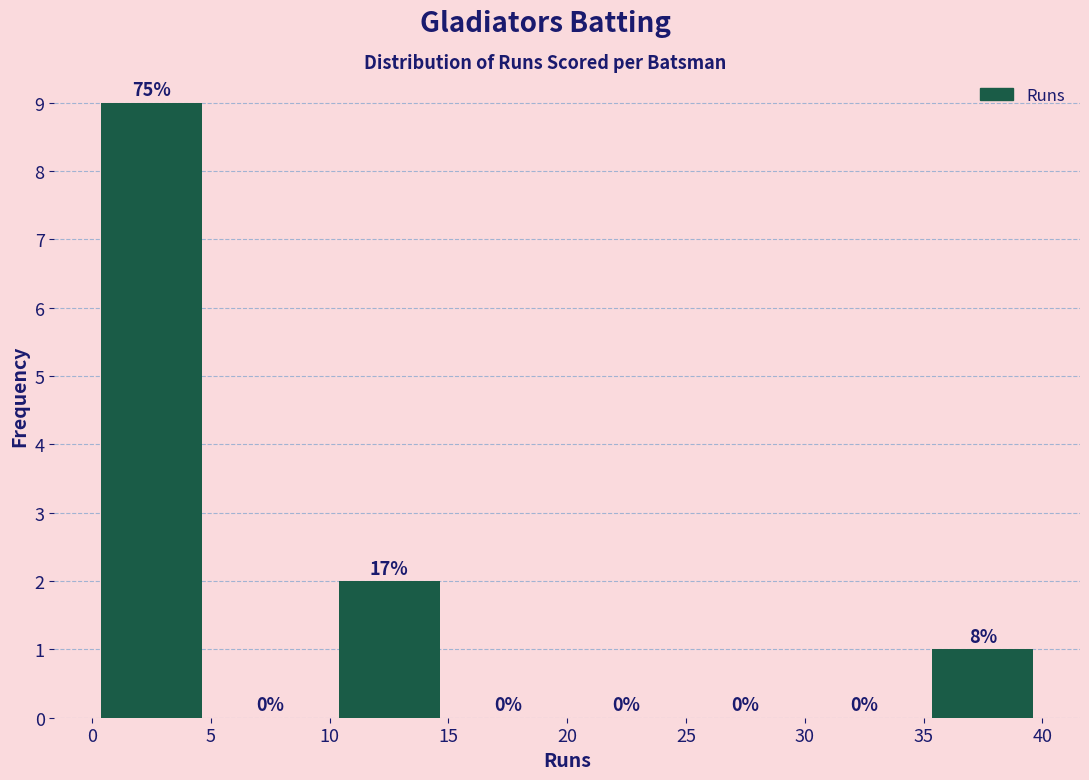

Over which range of the x-axis is the bar tallest?

0 to 5